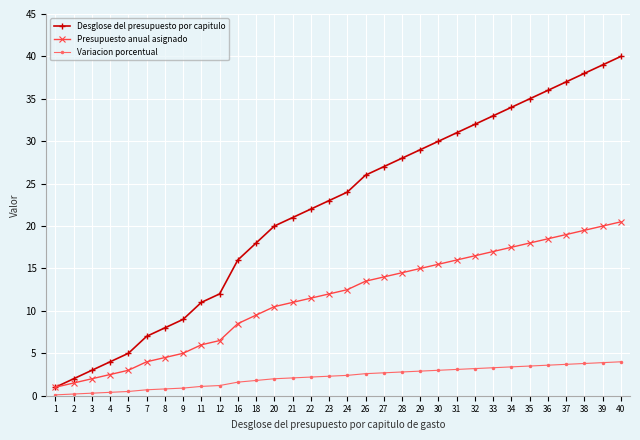

How many lines are shown in the chart?

3